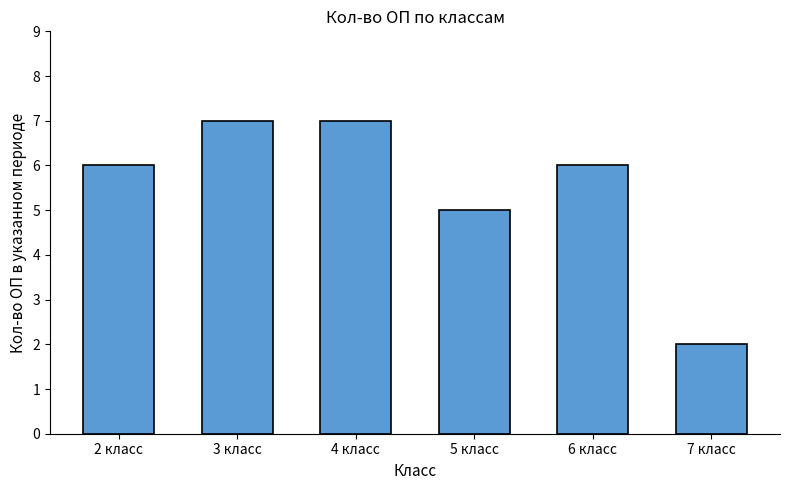

What is the change in value from 2 класс to 3 класс?

+1